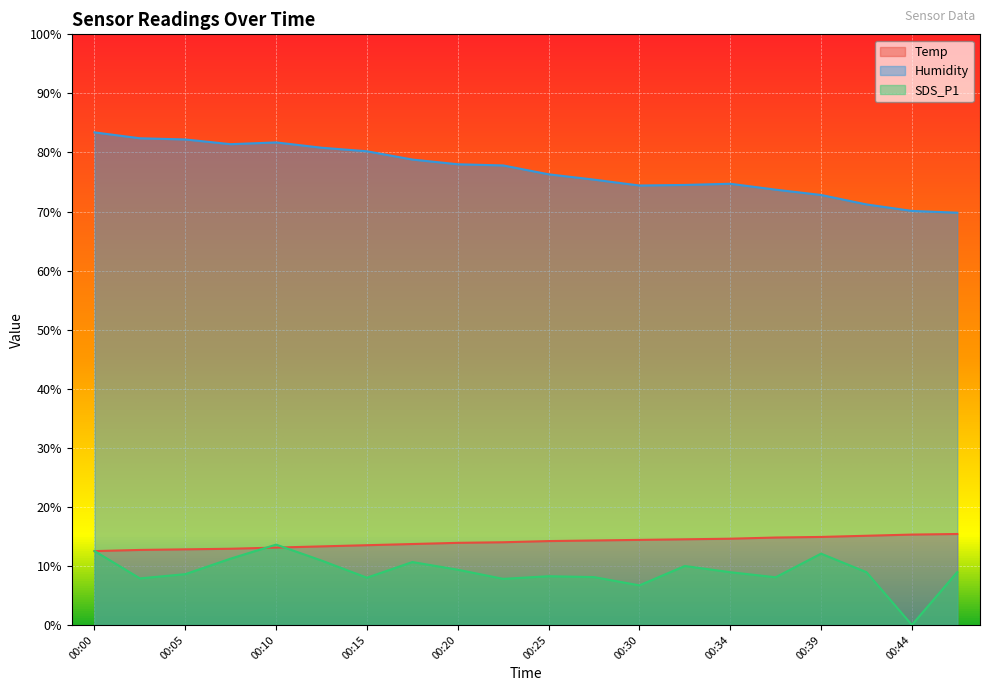

Reading left to right, extract all data points from this chart.

Temp: 12.5	12.7	12.8	12.9	13.1	13.3	13.5	13.7	13.9	14.0	14.2	14.3	14.4	14.5	14.6	14.8	14.9	15.1	15.3	15.4
Humidity: 83.4	82.4	82.2	81.4	81.7	80.8	80.2	78.8	78.0	77.8	76.3	75.4	74.4	74.5	74.7	73.7	72.8	71.2	70.1	69.8
SDS_P1: 12.5	7.9	8.6	11.2	13.6	10.9	8.0	10.7	9.3	7.8	8.2	8.1	6.7	10.0	8.9	8.1	12.1	8.9	0.0	8.9